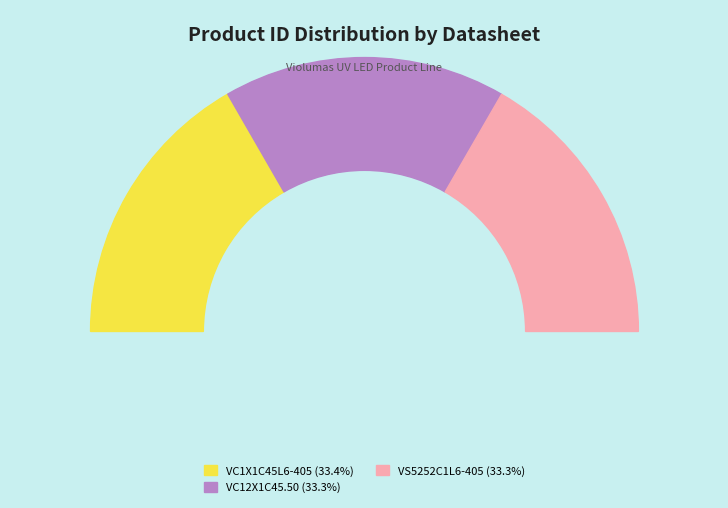

Is VC12X1C45.50 the majority of the pie?

No